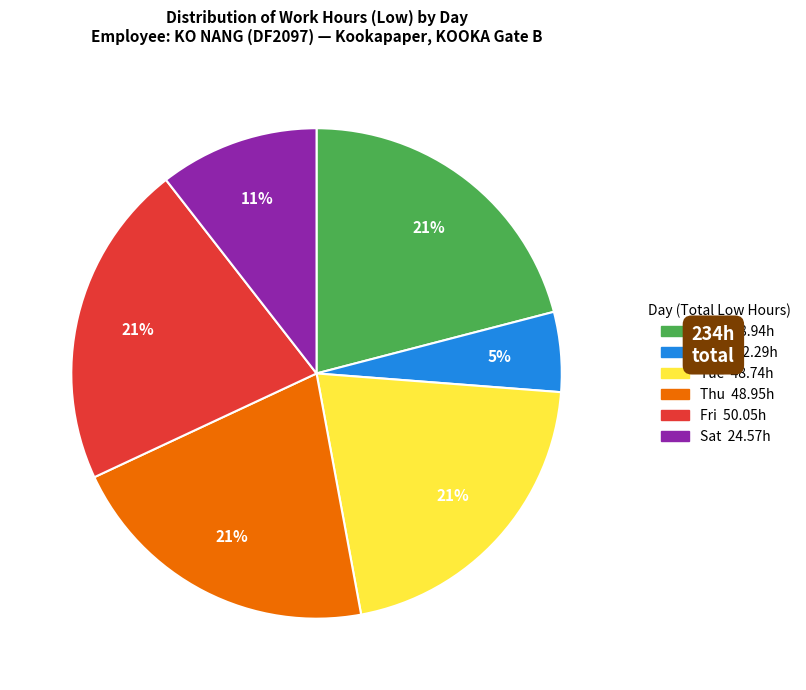

Is there any slice that represents more than half of the pie?

No